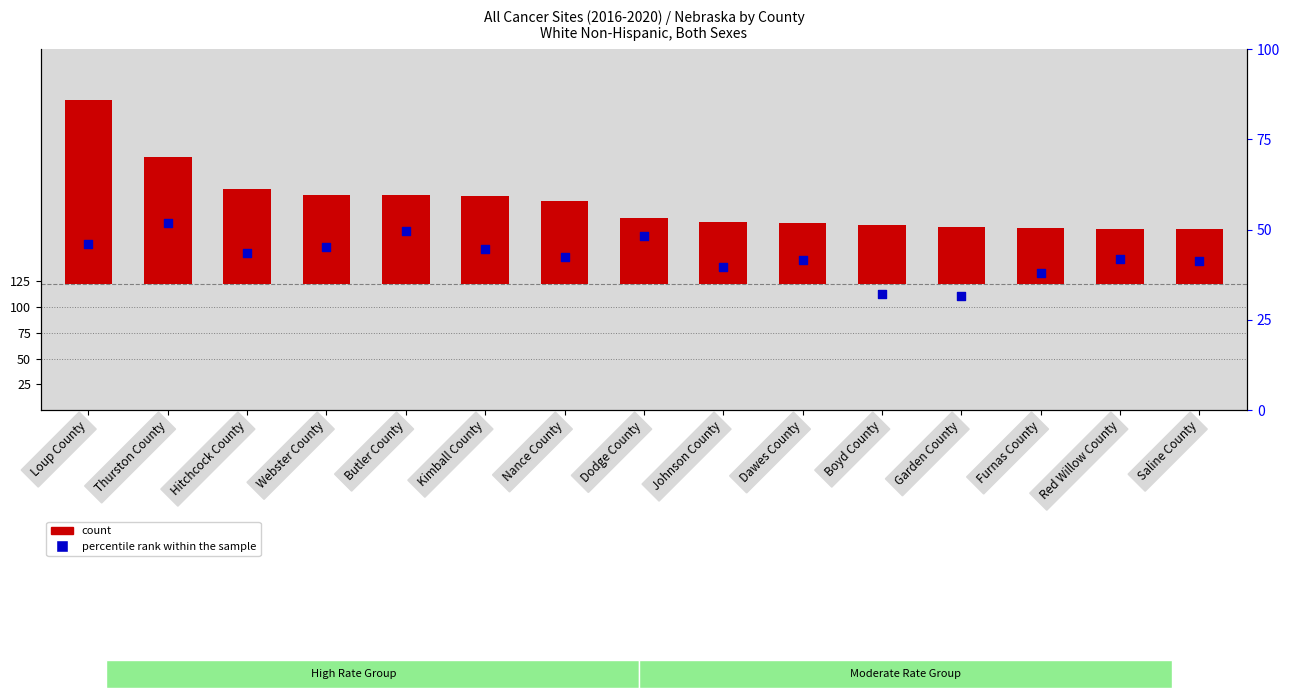

Which series reaches the maximum Y coordinate?

percentile rank within the sample